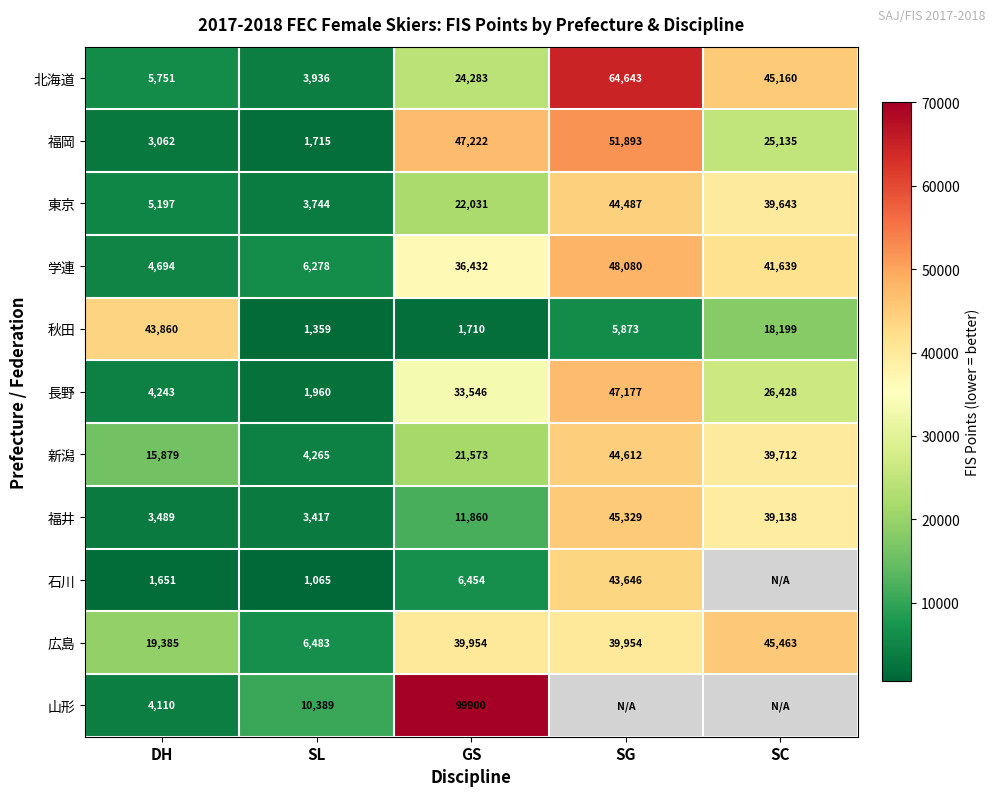

What is the difference between the maximum and minimum values in the 秋田 series?

42501